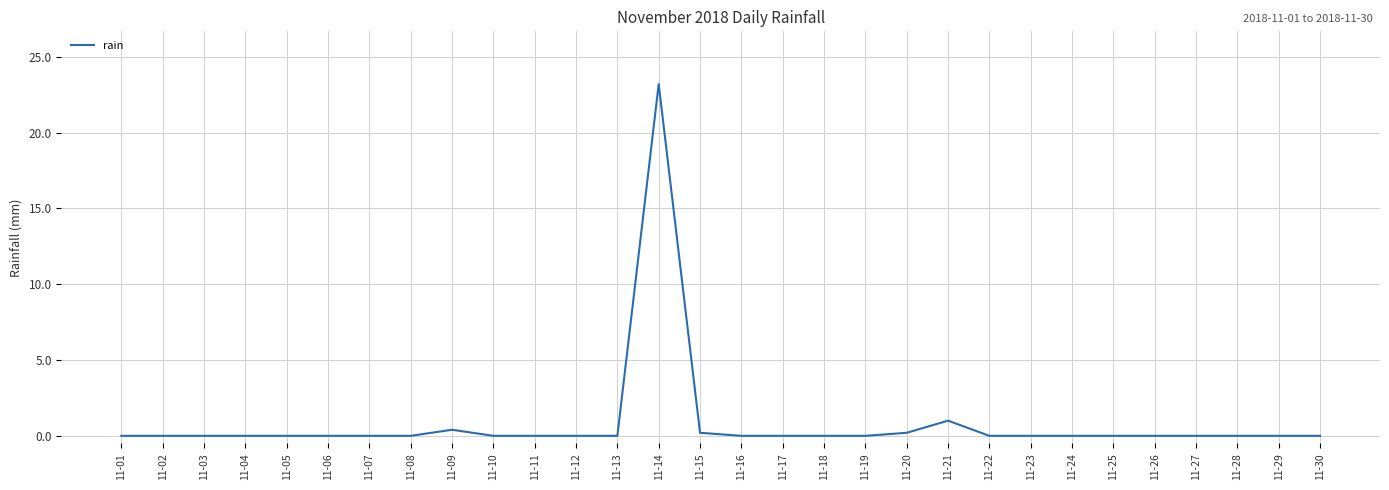

What is the average value?

0.8